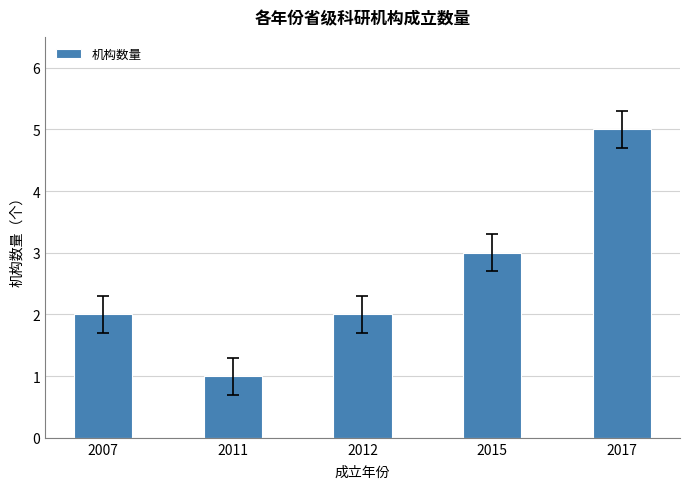

Reading left to right, extract all data points from this chart.

2007=2	2011=1	2012=2	2015=3	2017=5